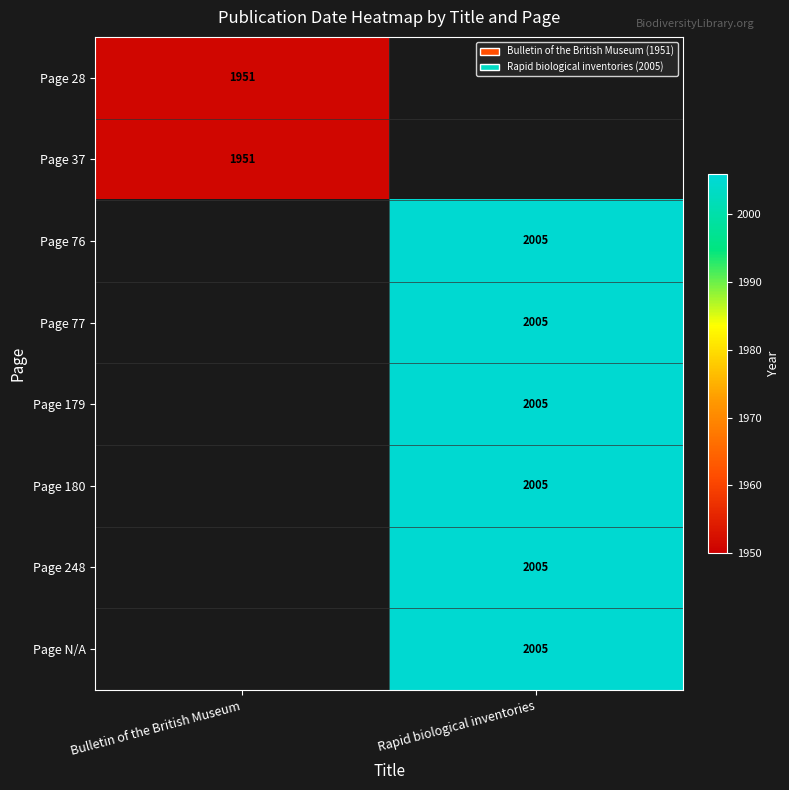

The Page 180 series shows 704.7 at Rapid biological inventories. True or false?

False